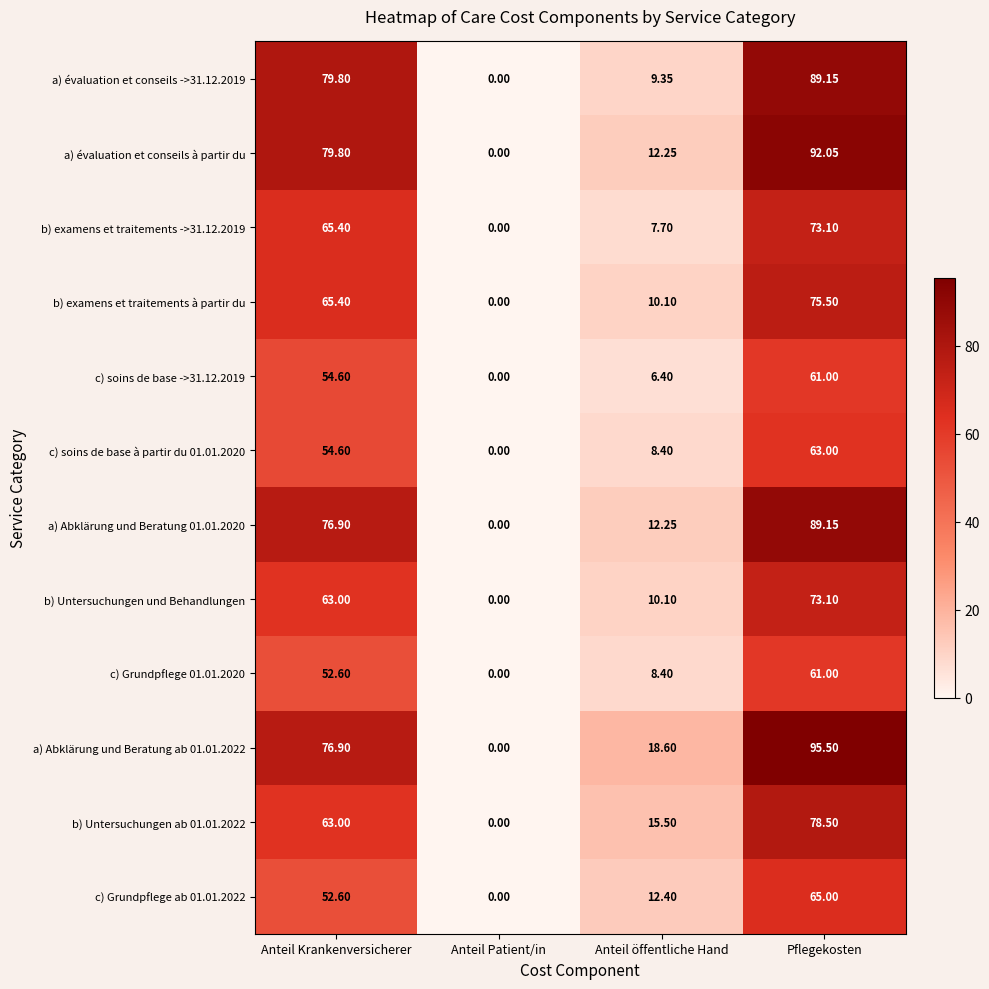

List the labels in order of a) Abklärung und Beratung 01.01.2020 value, smallest first.

Anteil Patient/in, Anteil öffentliche Hand, Anteil Krankenversicherer, Pflegekosten